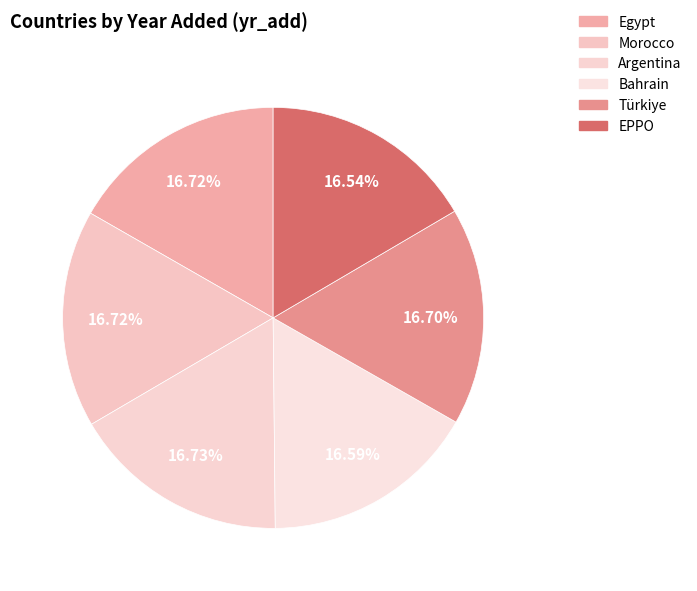

Is there a majority slice in this chart?

No